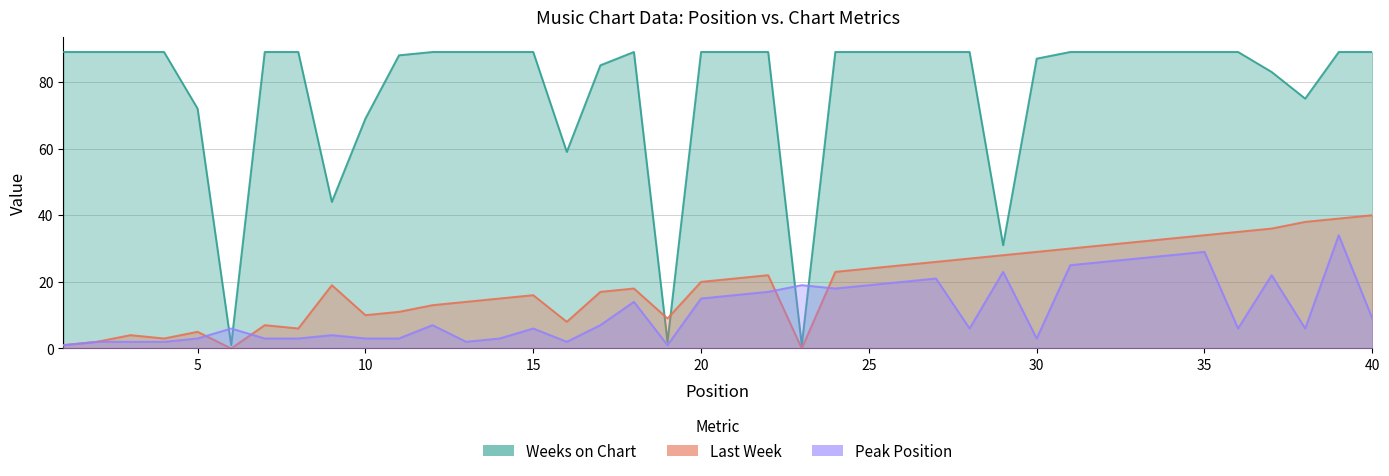

Reading left to right, what are all the values shown in this chart?

Last Week: 1=1	2=2	3=4	4=3	5=5	6=0	7=7	8=6	9=19	10=10	11=11	12=13	13=14	14=15	15=16	16=8	17=17	18=18	19=9	20=20	21=21	22=22	23=0	24=23	25=24	26=25	27=26	28=27	29=28	30=29	31=30	32=31	33=32	34=33	35=34	36=35	37=36	38=38	39=39	40=40
Peak Position: 1=1	2=2	3=2	4=2	5=3	6=6	7=3	8=3	9=4	10=3	11=3	12=7	13=2	14=3	15=6	16=2	17=7	18=14	19=1	20=15	21=16	22=17	23=19	24=18	25=19	26=20	27=21	28=6	29=23	30=3	31=25	32=26	33=27	34=28	35=29	36=6	37=22	38=6	39=34	40=9
Weeks on Chart: 1=89	2=89	3=89	4=89	5=72	6=1	7=89	8=89	9=44	10=69	11=88	12=89	13=89	14=89	15=89	16=59	17=85	18=89	19=2	20=89	21=89	22=89	23=1	24=89	25=89	26=89	27=89	28=89	29=31	30=87	31=89	32=89	33=89	34=89	35=89	36=89	37=83	38=75	39=89	40=89